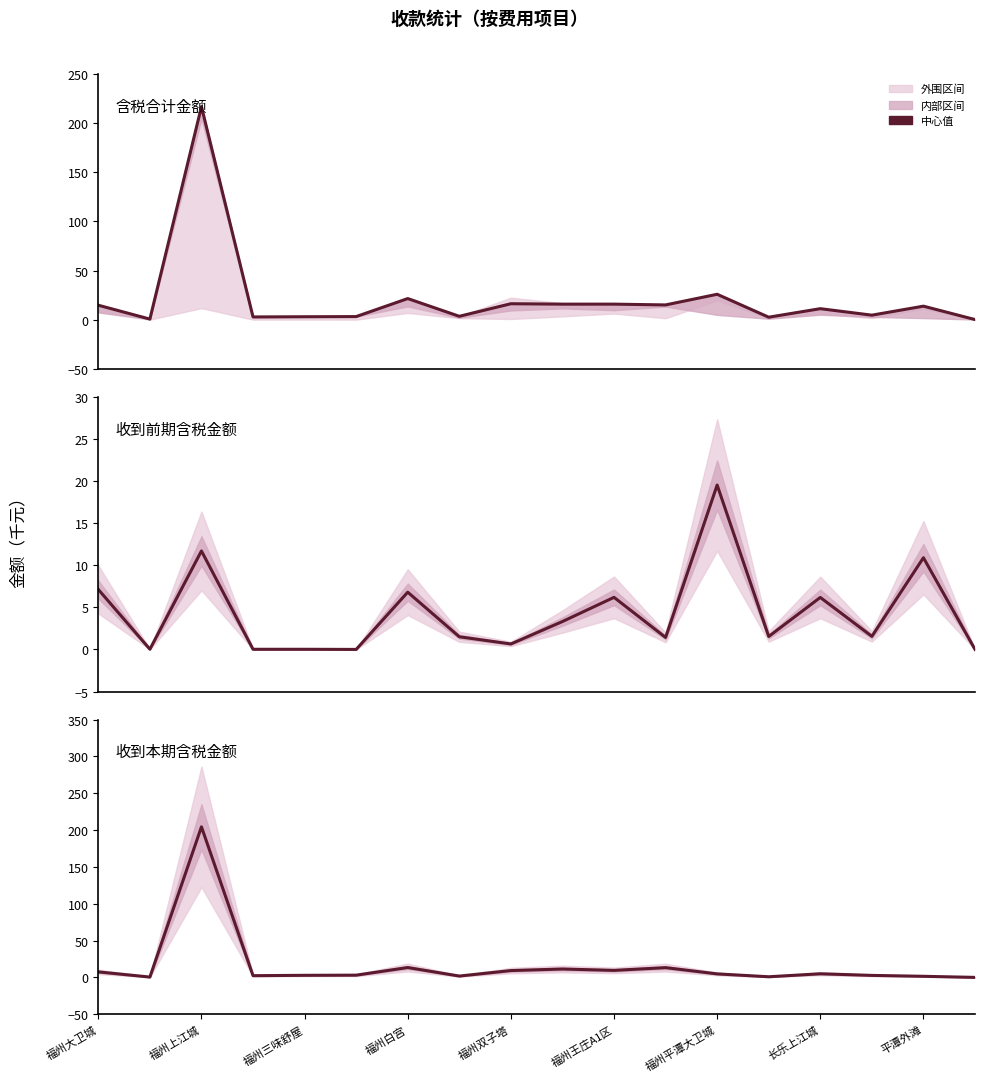

How many data points in 收到前期含税金额 are less than 1?

6